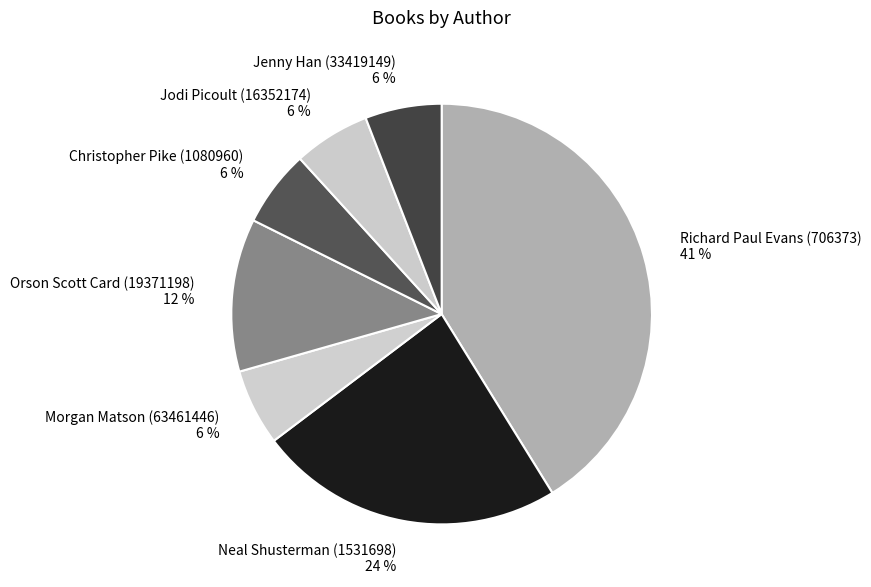

The Orson Scott Card (19371198) slice represents 12% of the pie. True or false?

True